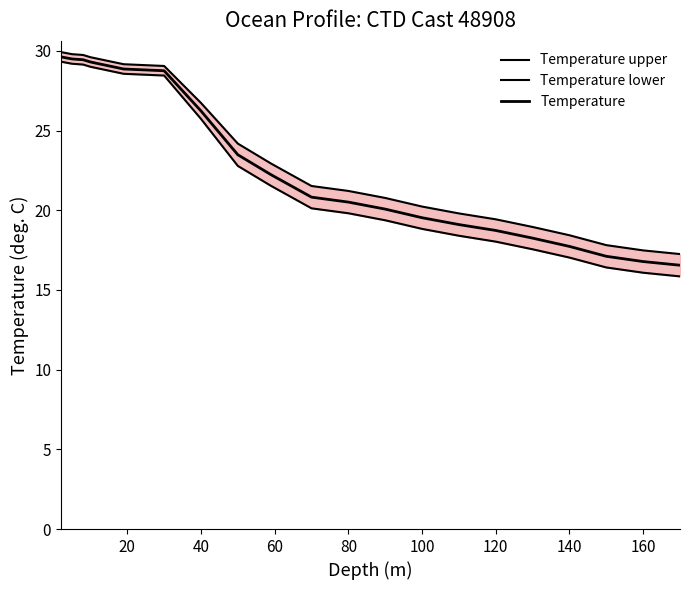

At 140, list the series in order from largest to smallest.

Temperature upper, Temperature, Temperature lower